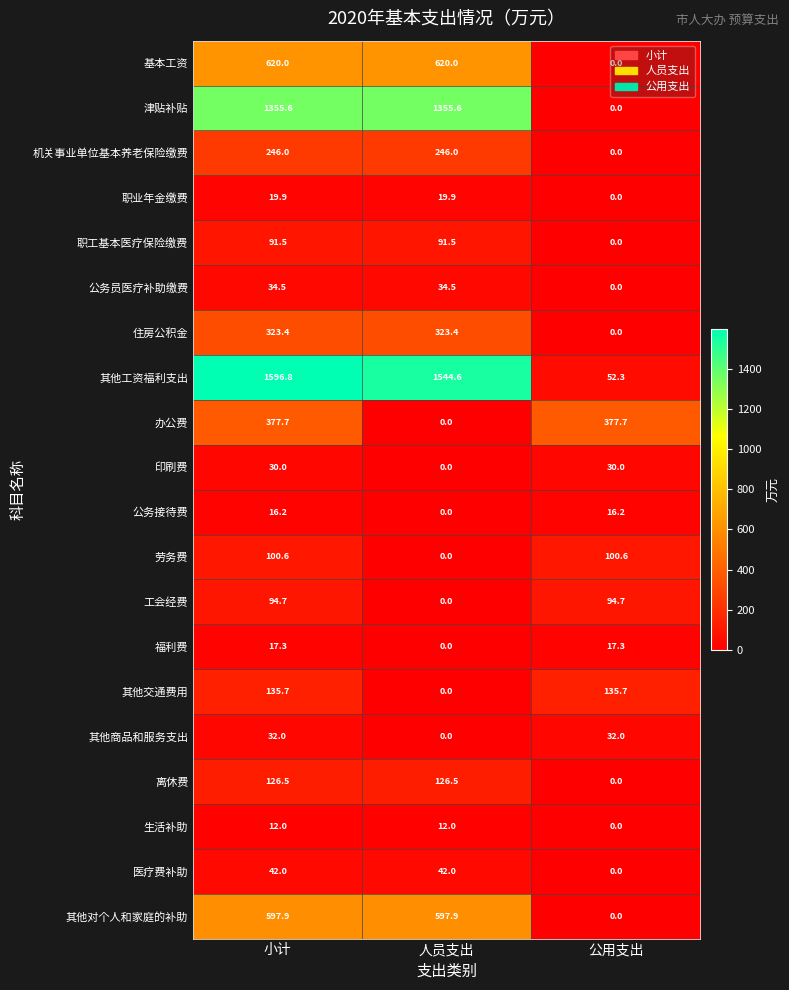

List the series in order of their peak value, highest first.

其他工资福利支出, 津贴补贴, 基本工资, 其他对个人和家庭的补助, 办公费, 住房公积金, 机关事业单位基本养老保险缴费, 其他交通费用, 离休费, 劳务费, 工会经费, 职工基本医疗保险缴费, 医疗费补助, 公务员医疗补助缴费, 其他商品和服务支出, 印刷费, 职业年金缴费, 福利费, 公务接待费, 生活补助